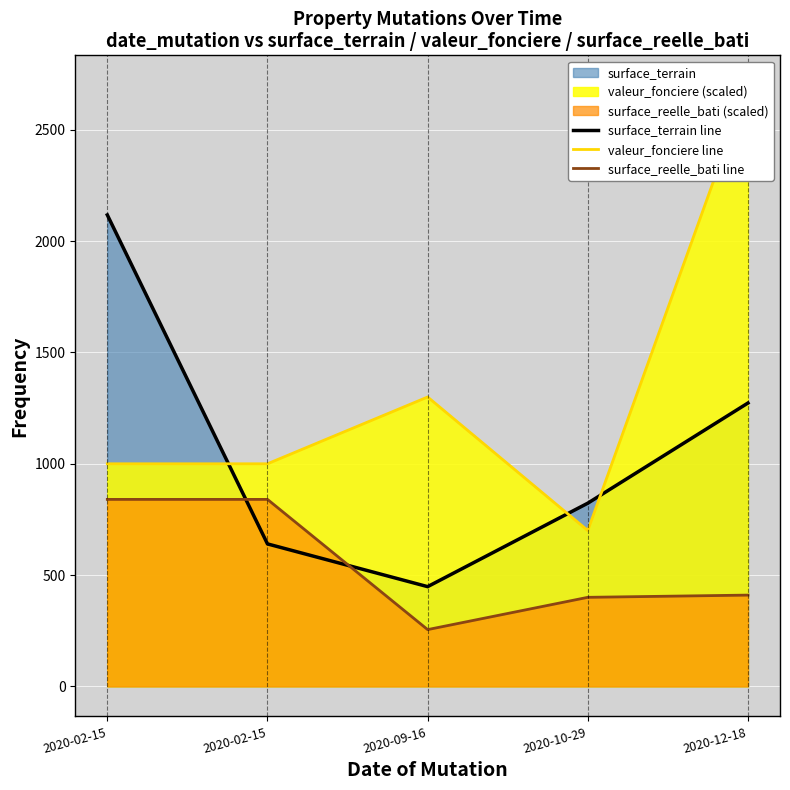

At which category does the chart reach its peak across all series?

2020-12-18